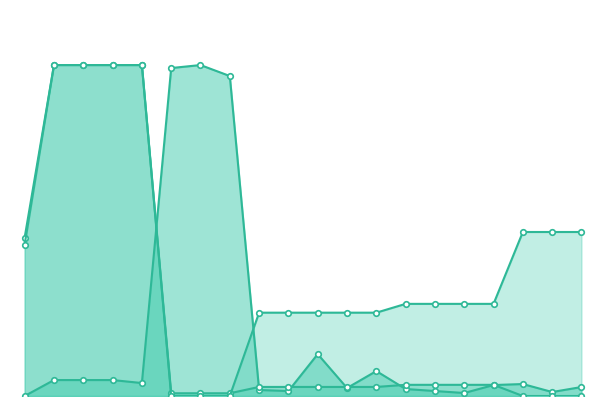

How many intersections are there between Доп. ціна and Залишок?

2